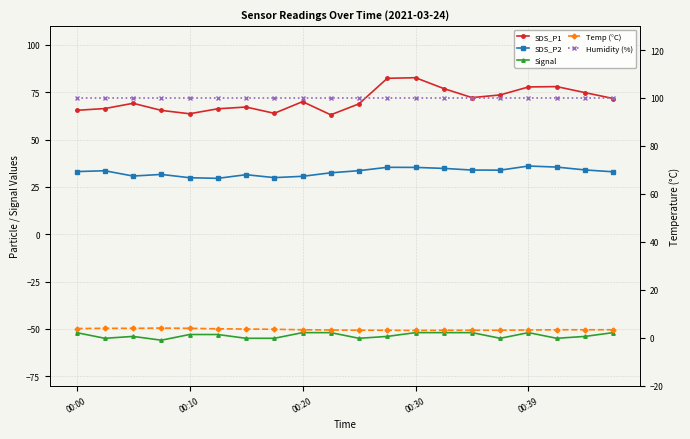

Does the chart have visible grid lines?

Yes